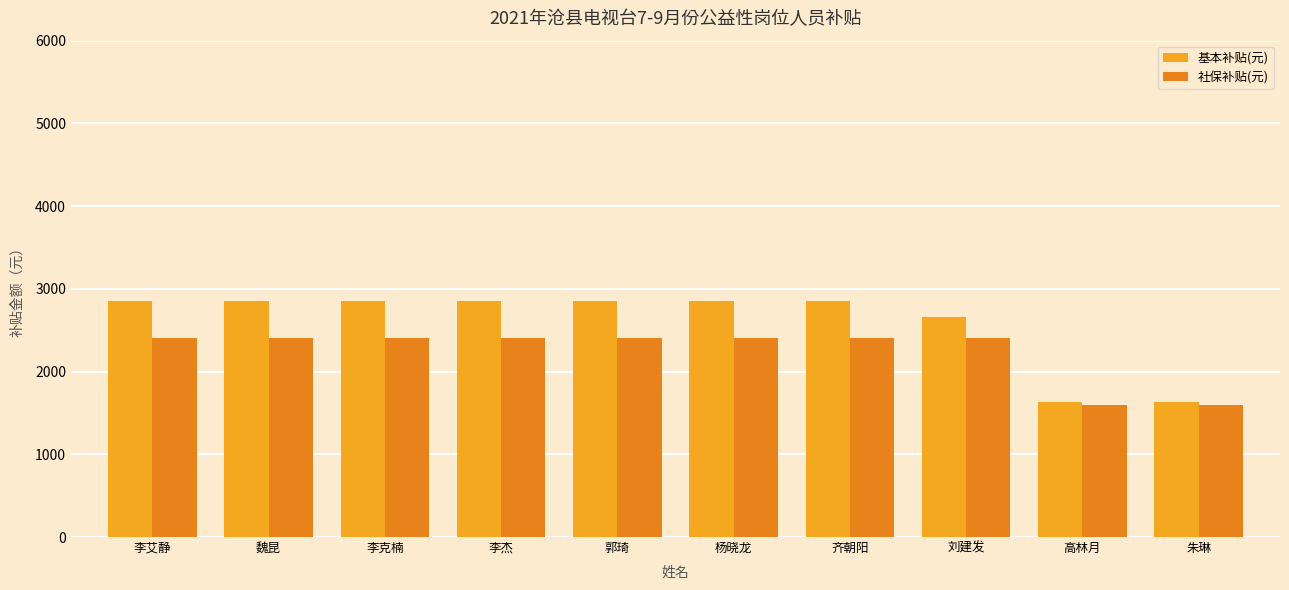

Rank the series at 杨晓龙 from lowest to highest value.

社保补贴(元), 基本补贴(元)